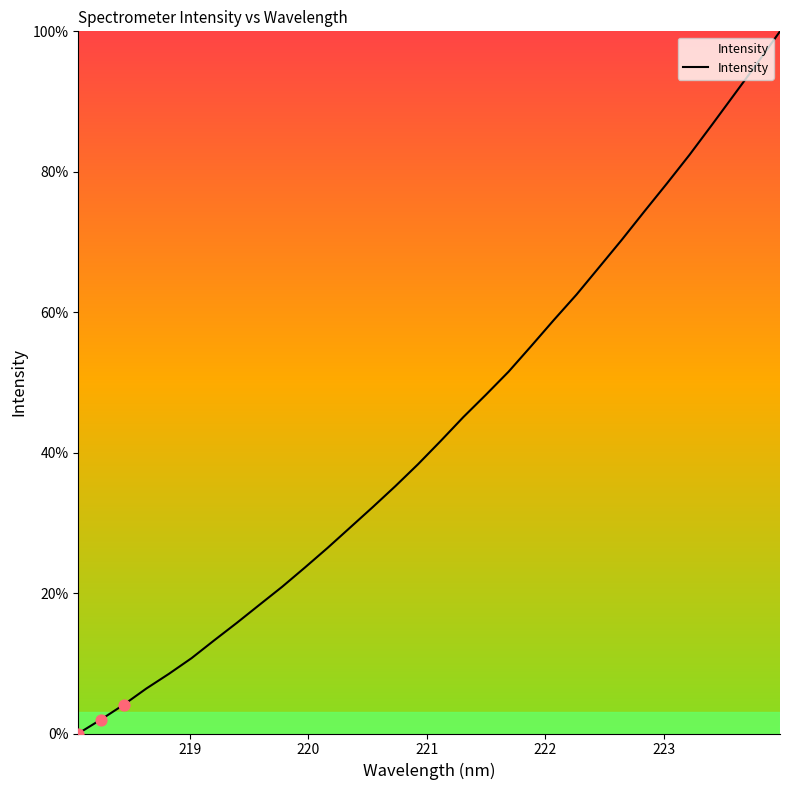

What is the maximum value shown in the chart?

100.0